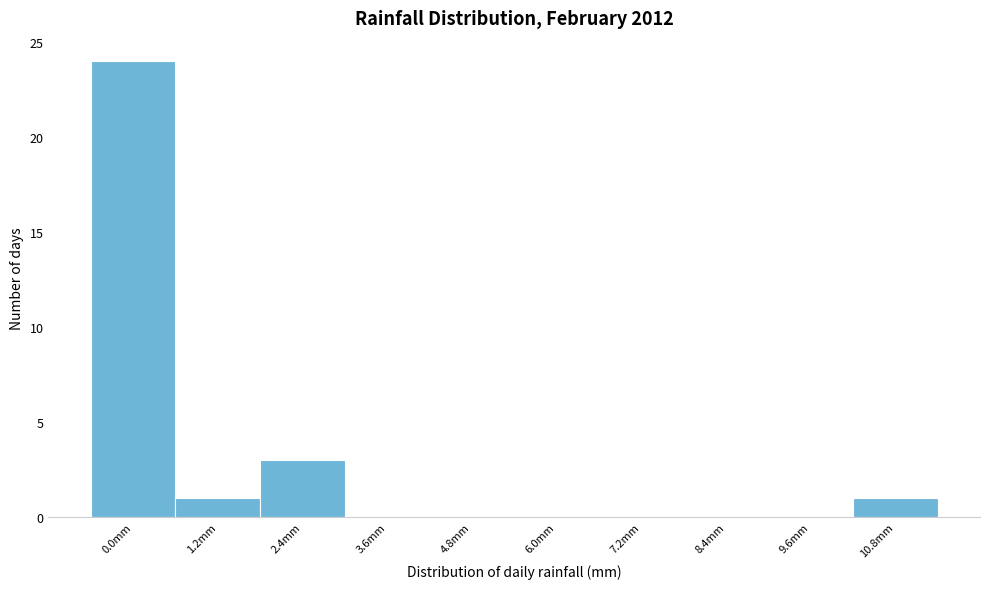

Reading left to right, list all the values displayed in this chart.

0.0mm=24	1.2mm=1	2.4mm=3	3.6mm=0	4.8mm=0	6.0mm=0	7.2mm=0	8.4mm=0	9.6mm=0	10.8mm=1